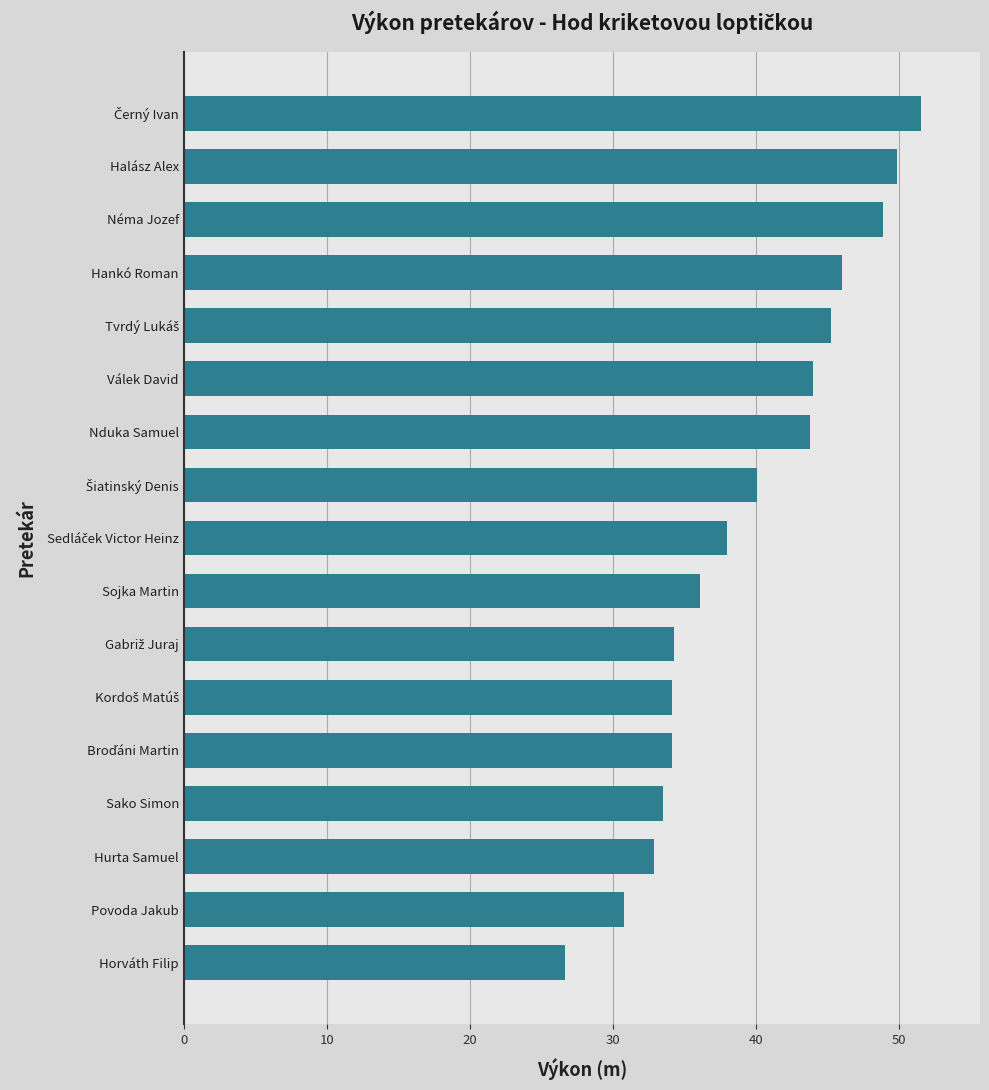

At which category does the chart reach its minimum across all series?

Horváth Filip